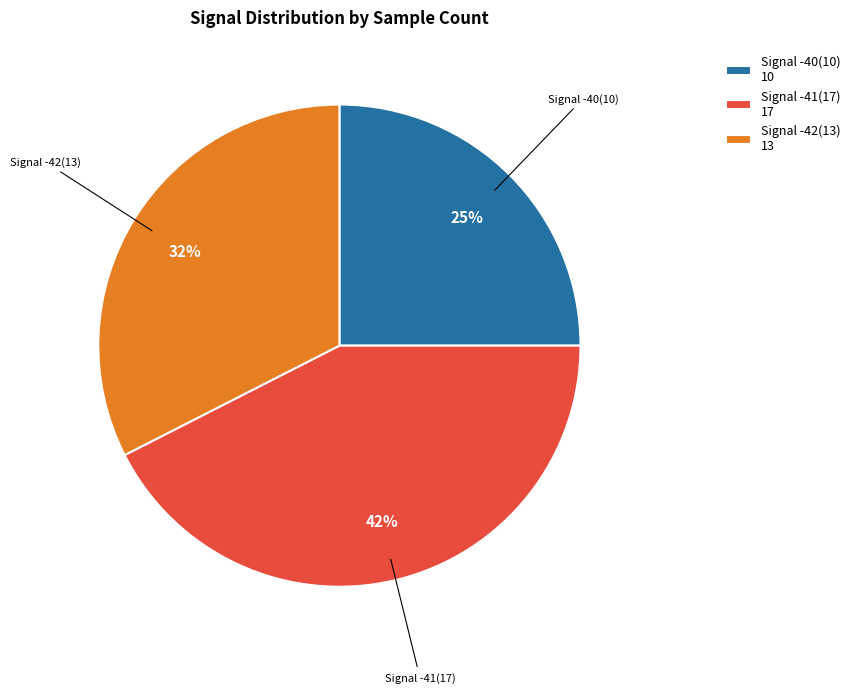

Do Signal -40(10) 10 and Signal -41(17) 17 together represent more than half of the pie?

Yes